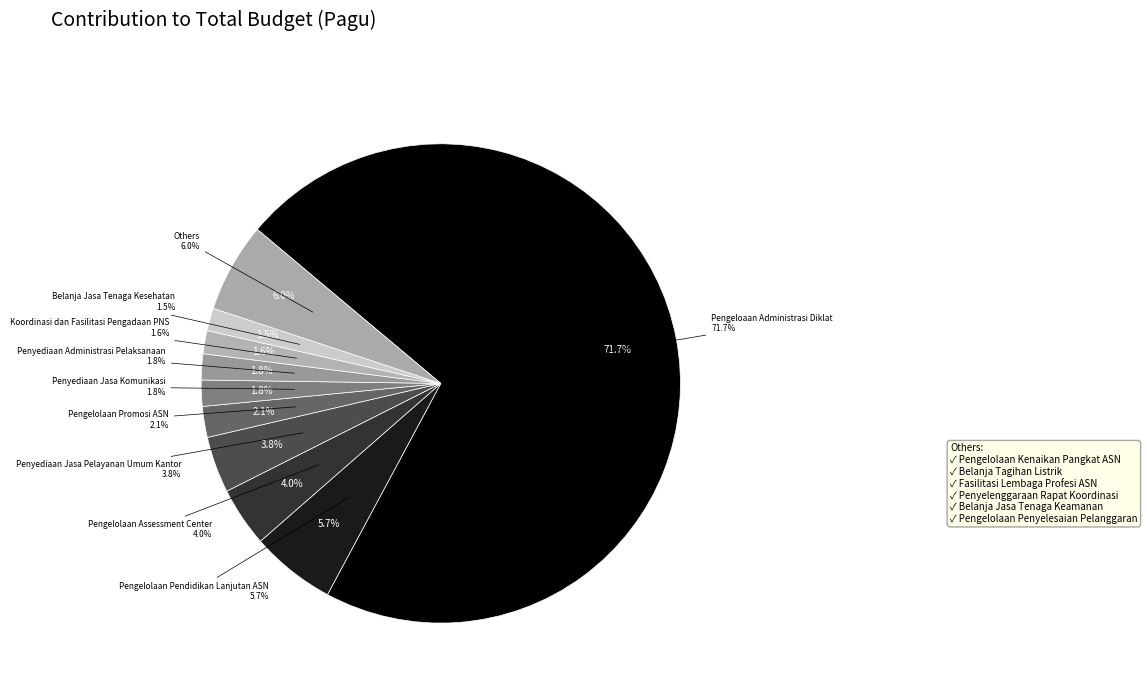

Rank the categories by value from highest to lowest.

Pengeloaan Administrasi Diklat, Pengelolaan Pendidikan Lanjutan ASN, Pengelolaan Assessment Center, Penyediaan Jasa Pelayanan Umum Kantor, Pengelolaan Promosi ASN, Penyediaan Jasa Komunikasi, Penyediaan Administrasi Pelaksanaan, Koordinasi dan Fasilitasi Pengadaan PNS, Belanja Jasa Tenaga Kesehatan, Pengelolaan Kenaikan Pangkat ASN, Belanja Tagihan Listrik, Fasilitasi Lembaga Profesi ASN, Penyelenggaraan Rapat Koordinasi, Belanja Jasa Tenaga Keamanan, Pengelolaan Penyelesaian Pelanggaran